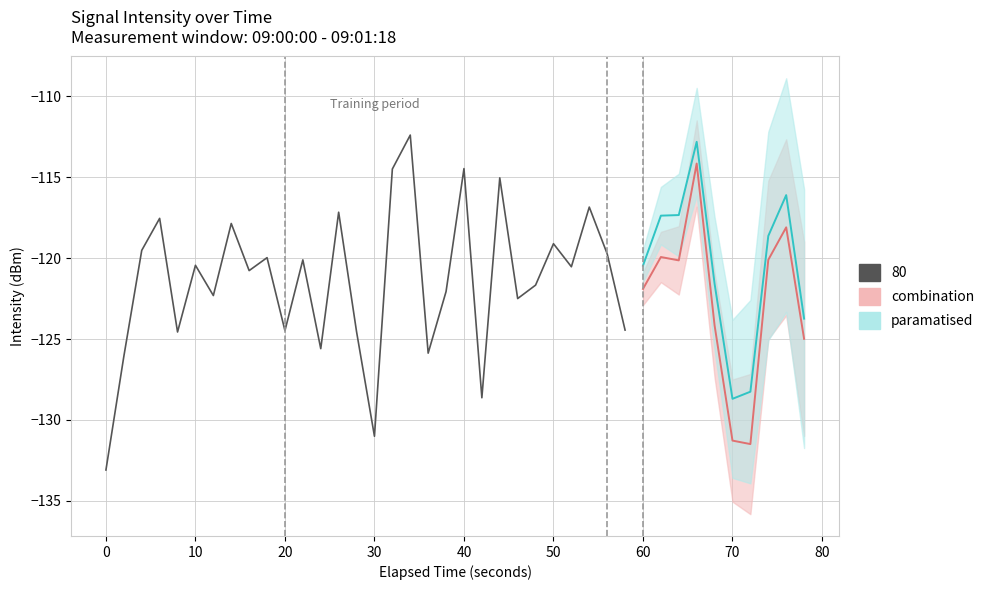

What is the average value of the paramatised series?

-120.5